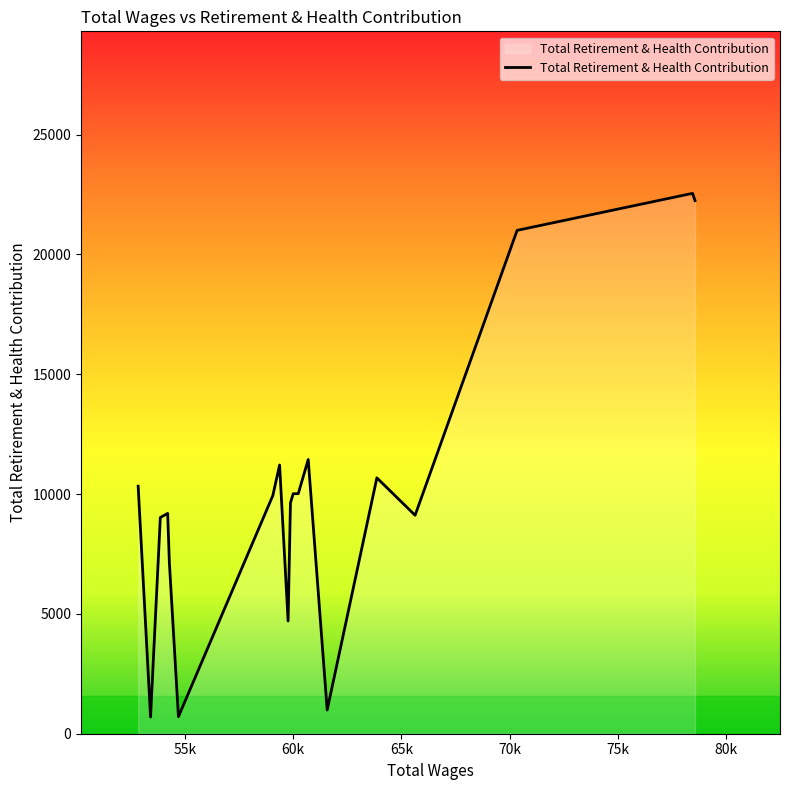

What is the difference between the maximum and minimum values?

21850